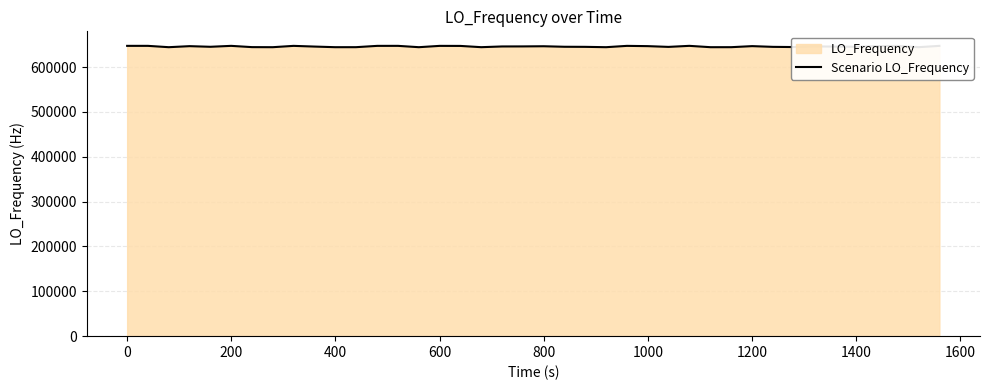

True or false: there are more than 0 points higher than both neighbors.

True